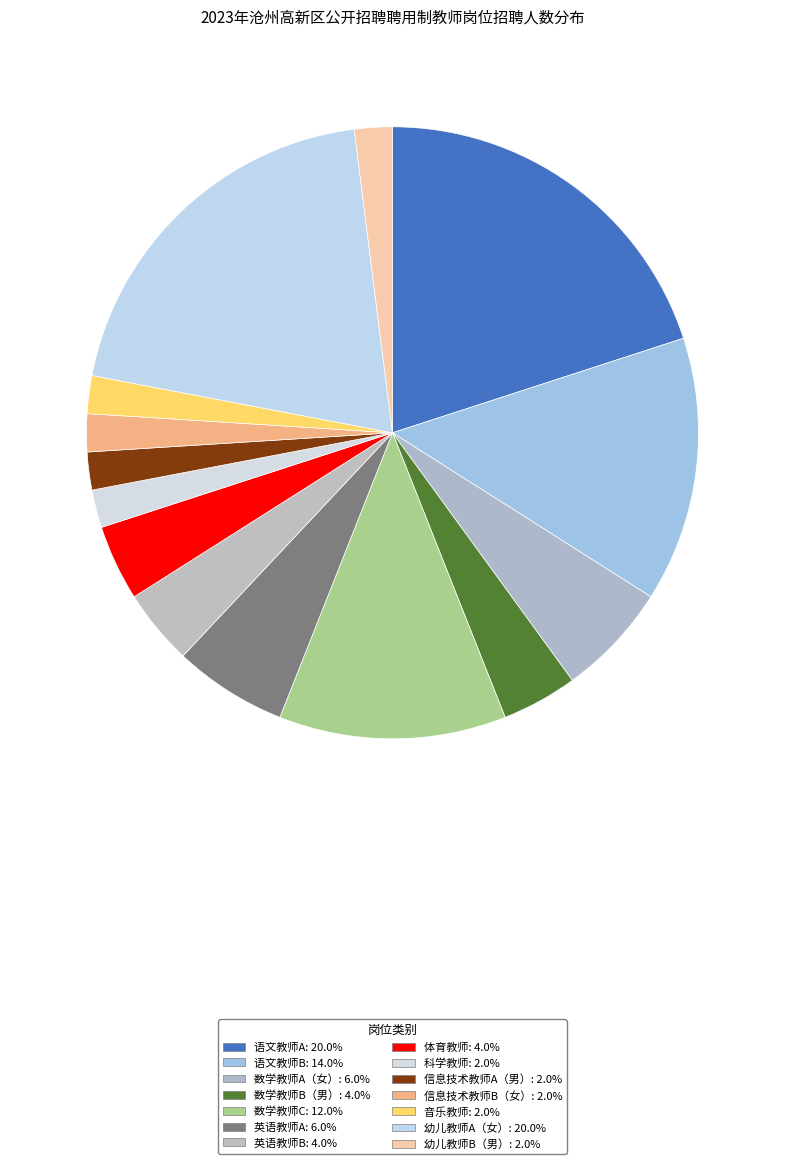

To the nearest percent, what portion does 幼儿教师A（女） represent?

20%